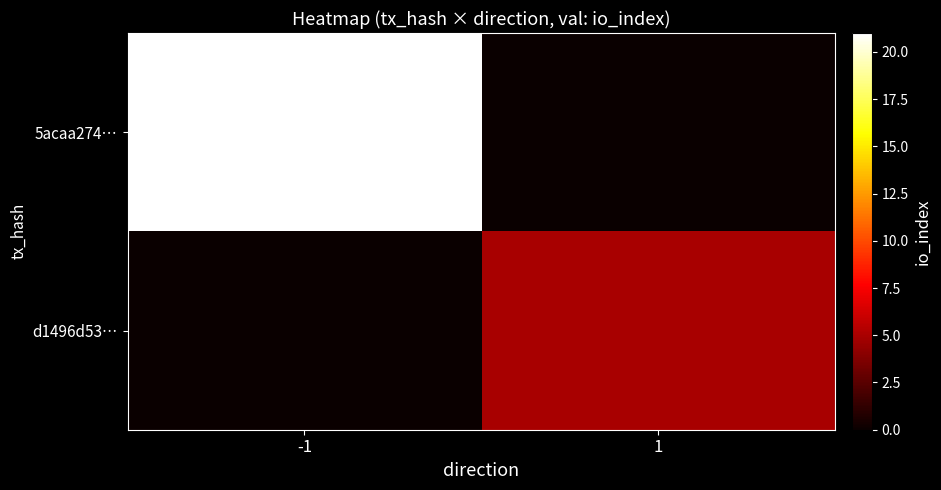

At which category is the sum across all series the highest?

-1